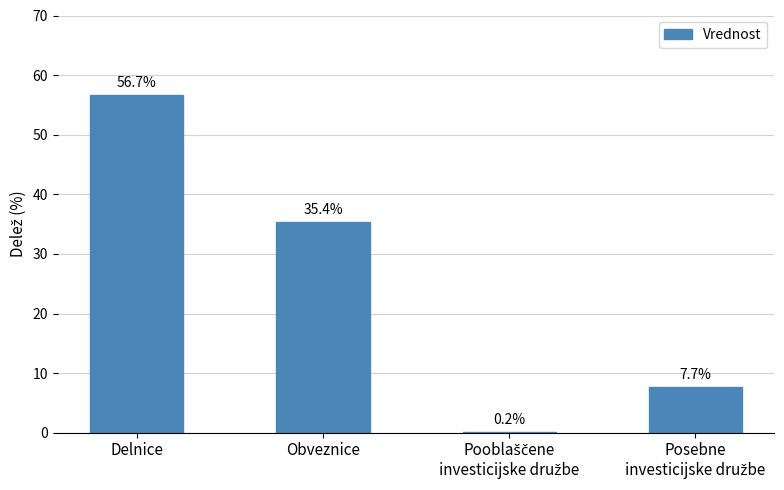

Are the bars horizontal?

No